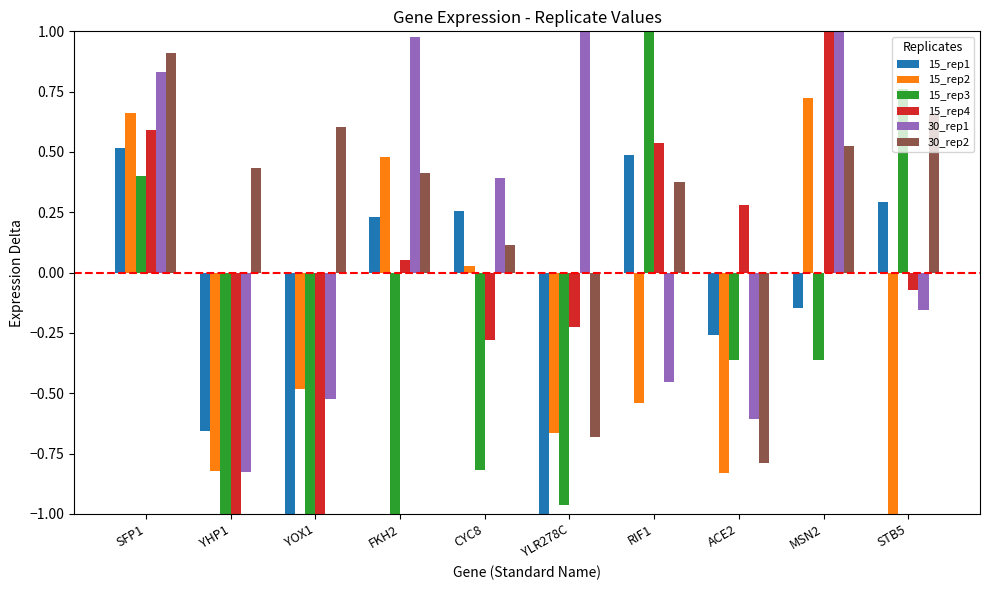

Is it true that 15_rep1 equals 0.5 at RIF1?

True